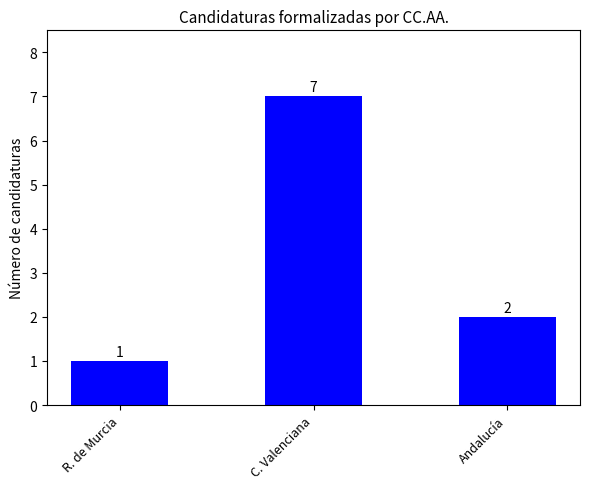

Reading left to right, list all the values displayed in this chart.

1	7	2